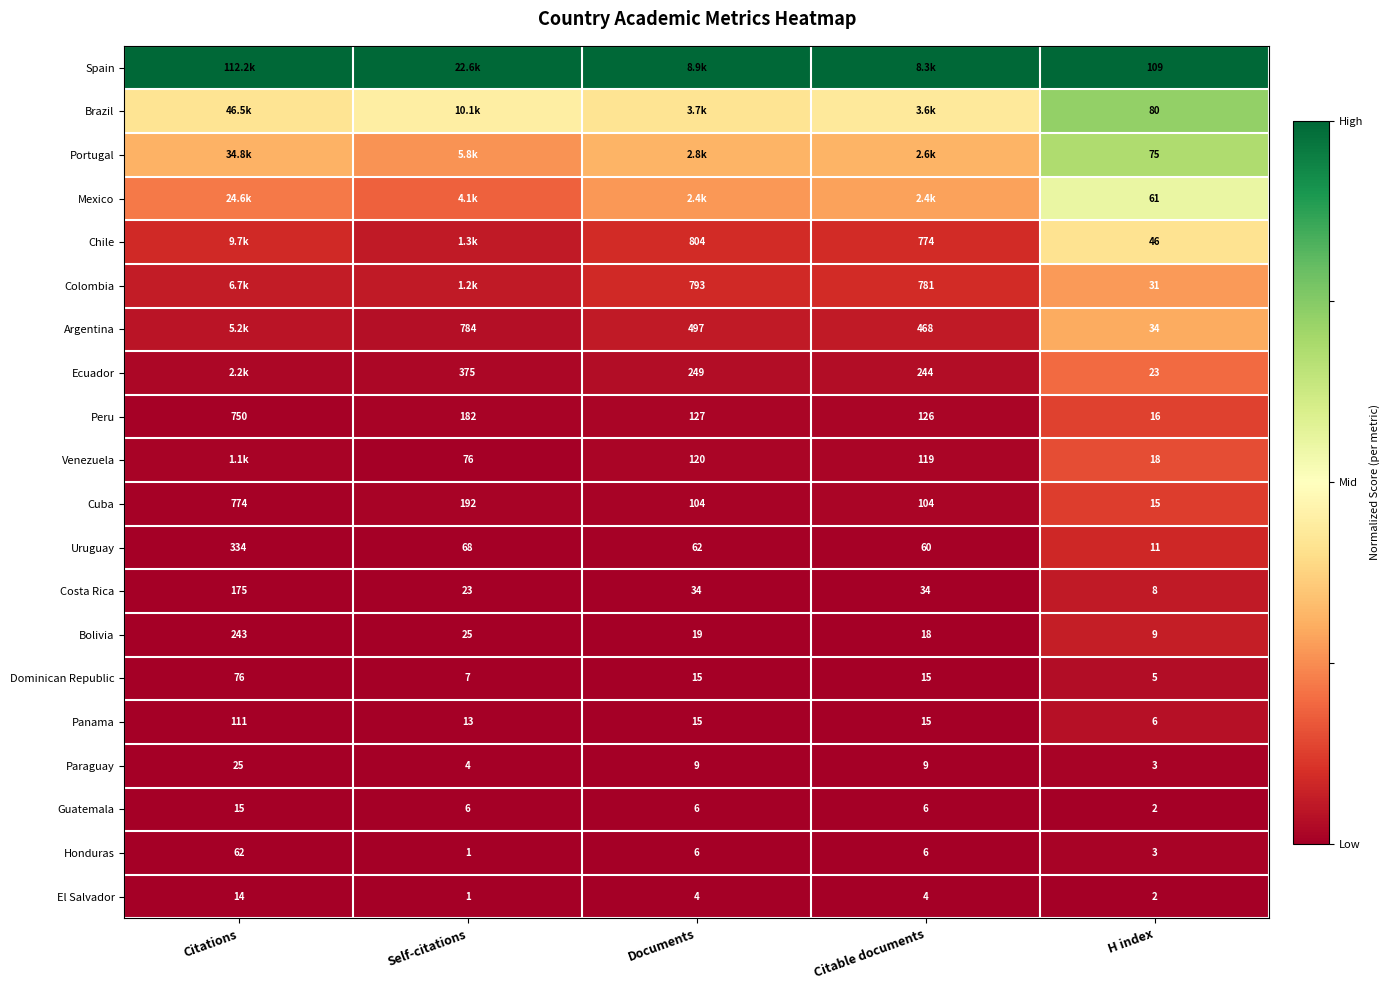

At which label does El Salvador reach its minimum?

Self-citations